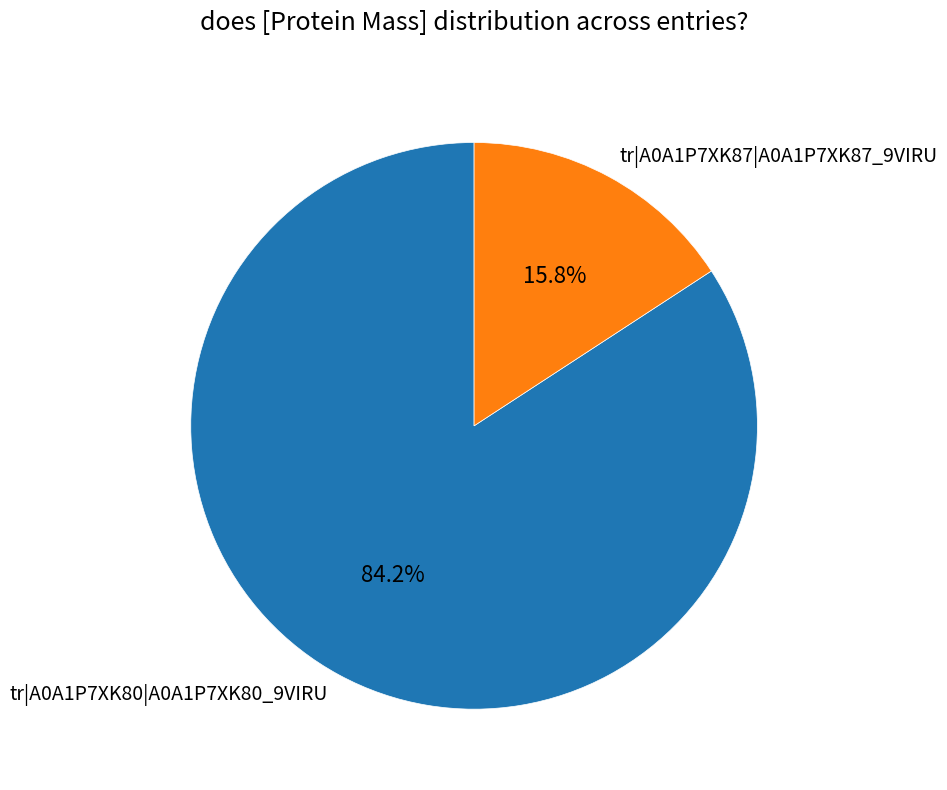

Count the number of slices in the pie.

2